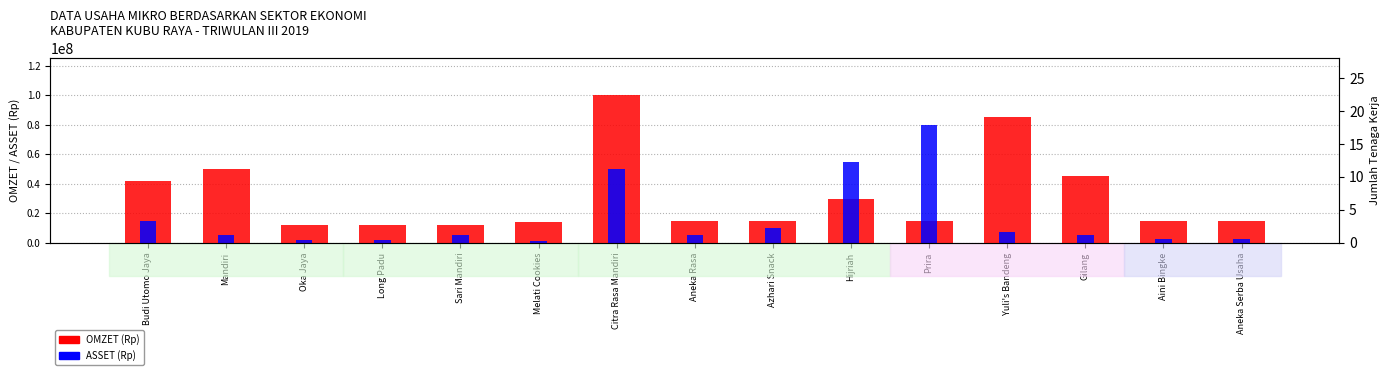

What is the total value across all series at Azhari Snack?

25000000